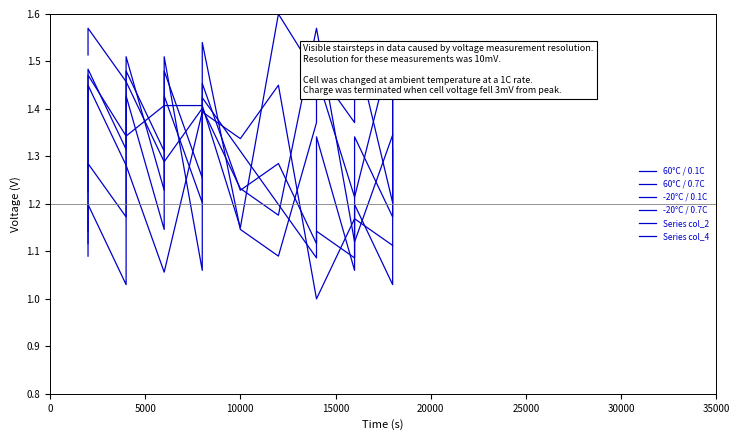

After their last crossing, which series has the higher values: -20°C / 0.1C or 60°C / 0.7C?

-20°C / 0.1C